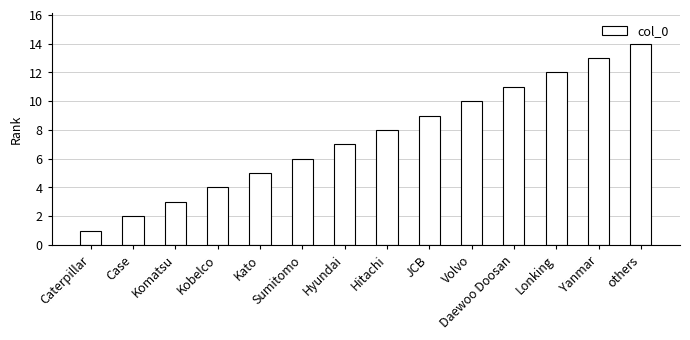

The value at Hyundai is 7. True or false?

True